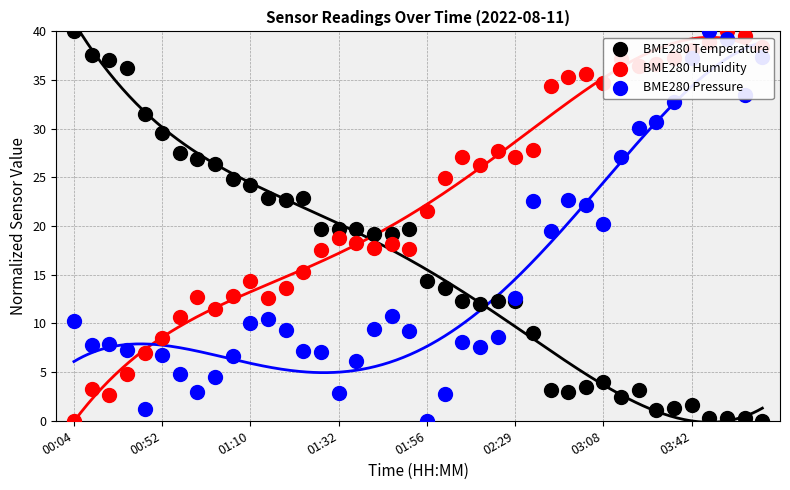

Which series has the largest Y range (max minus min)?

BME280 Temperature